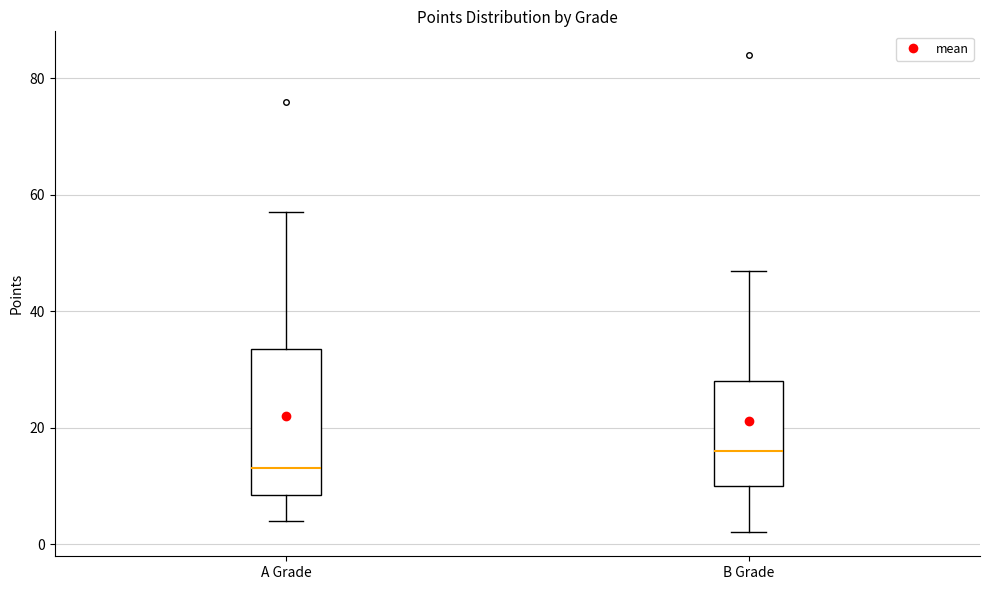

Which box is the tallest, from its lower edge to its upper edge?

A Grade